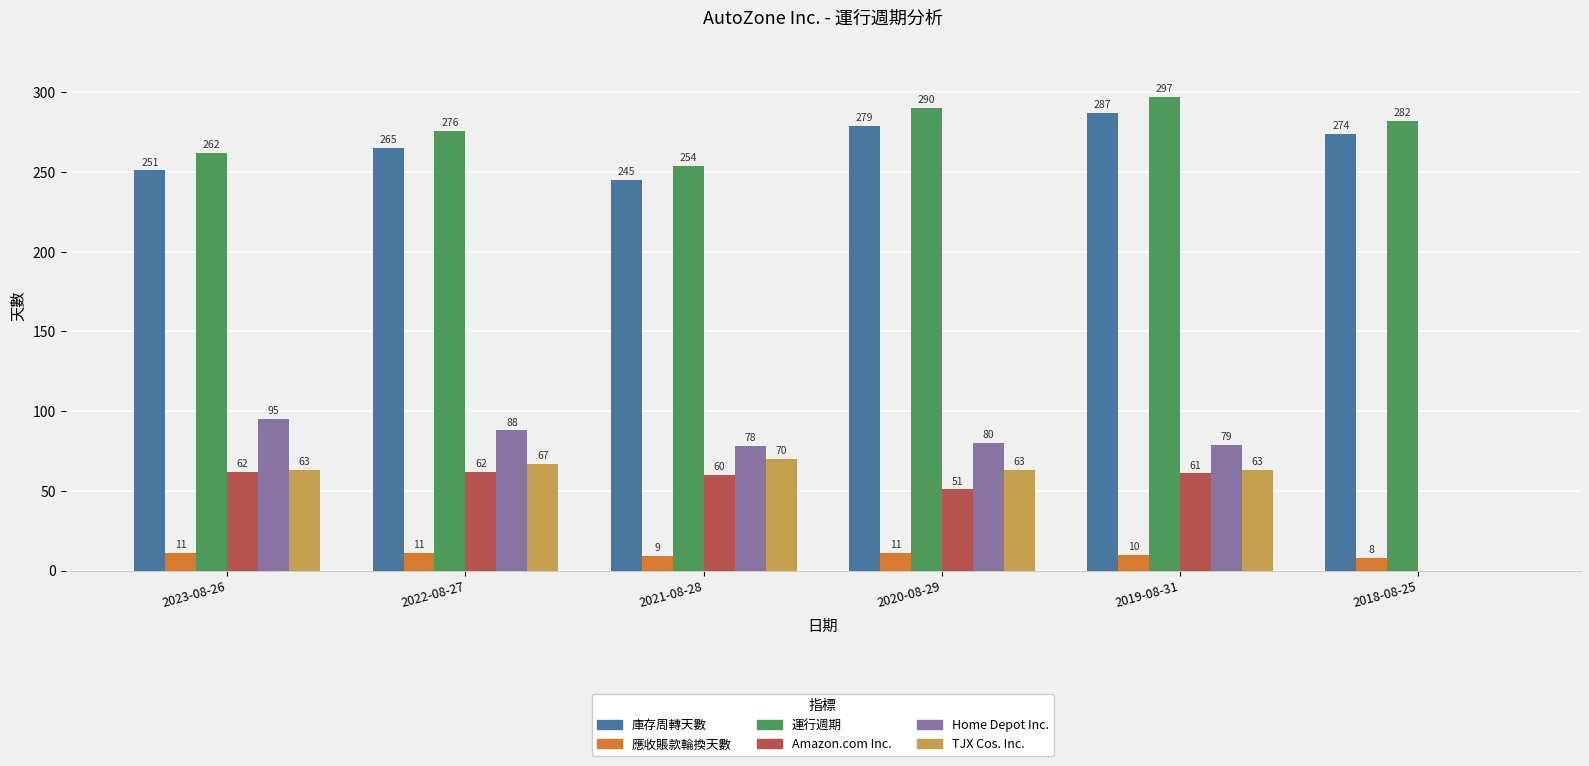

Which series has the largest total across all categories?

運行週期